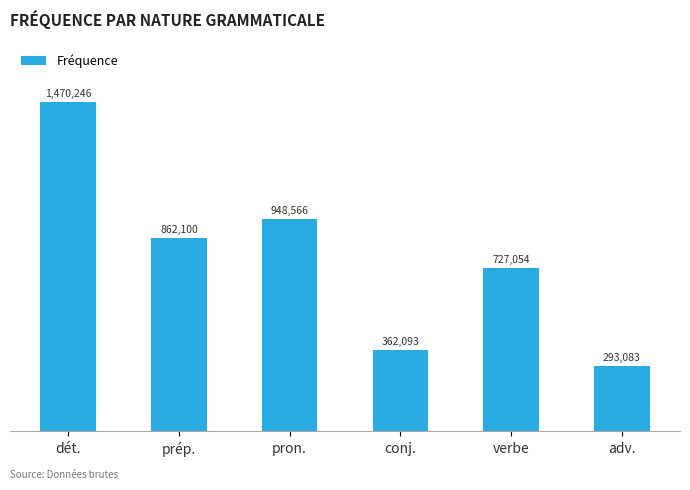

What is the greatest value displayed?

1470246